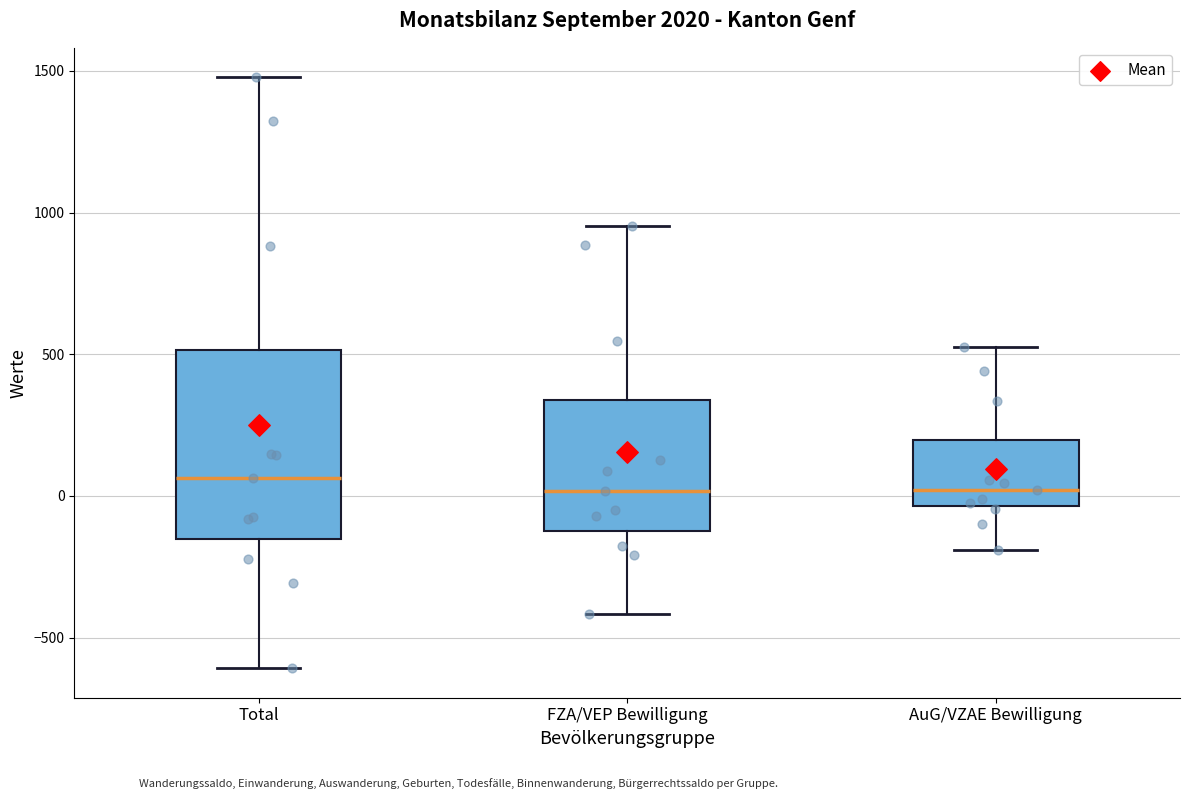

Reading left to right, read every box against the y-axis: the position of its median line, the range the box covers, and the ends of its whiskers. The values are not printed on the chart, so give them approximately, as read against the axis.

Total: median 50, box -150 to 500, whiskers -600 to 1500
FZA/VEP Bewilligung: median 0, box -100 to 350, whiskers -400 to 950
AuG/VZAE Bewilligung: median 0, box -50 to 200, whiskers -200 to 550